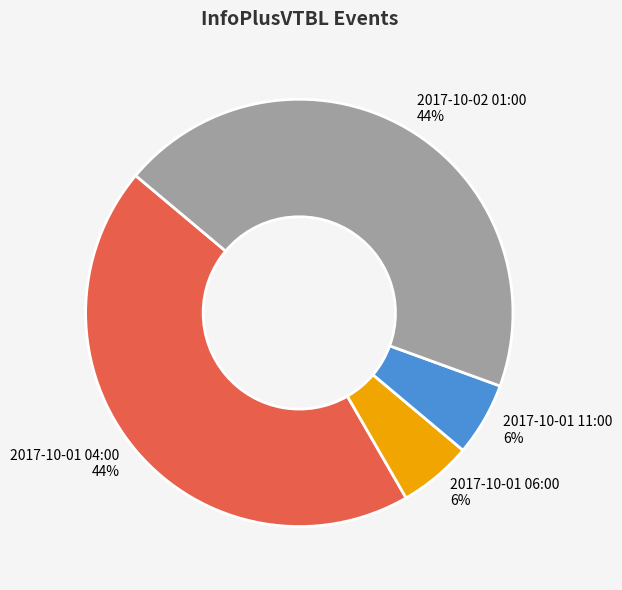

To the nearest percent, what is the average slice percentage?

25%